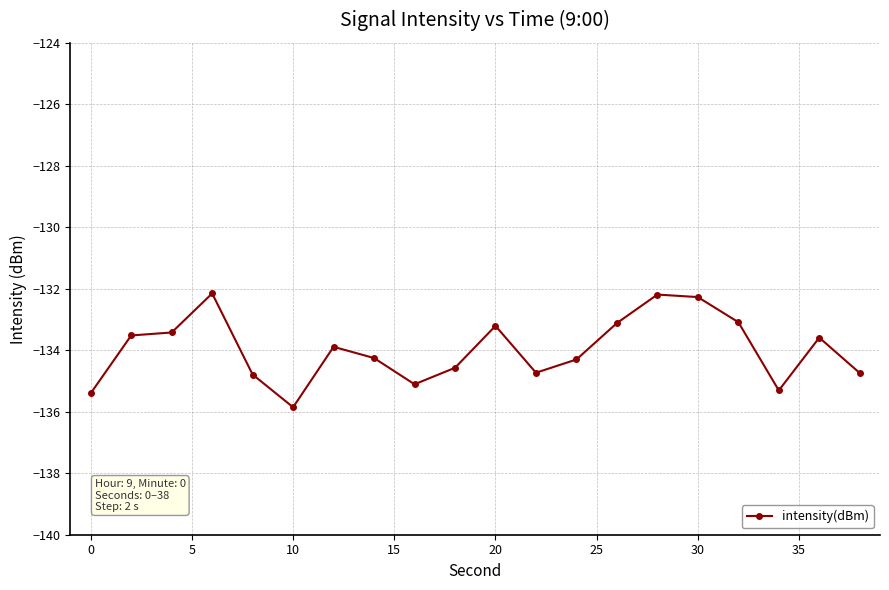

What is the smallest value displayed?

-135.9